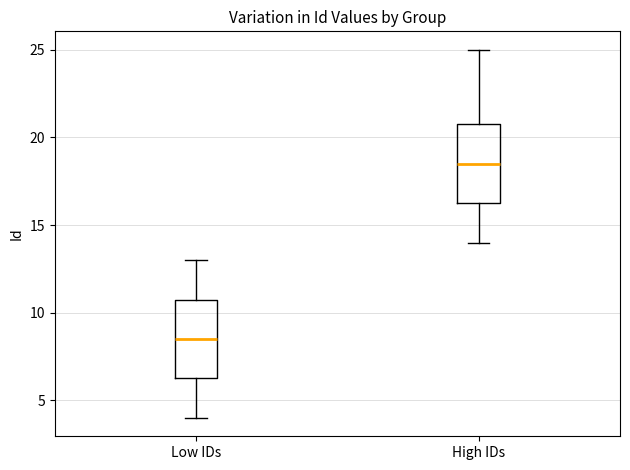

Which box's median line is the lowest?

Low IDs